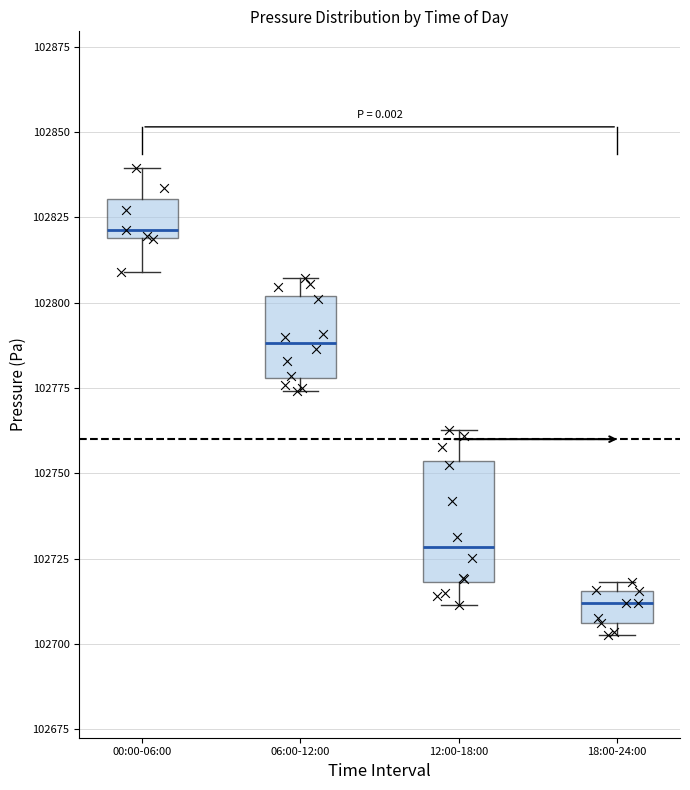

Reading left to right, transcribe this box plot: for each box, give where its median line is, the range the box spans, and where its two whiskers end, as read against the y-axis. The values are not printed on the chart, so give them approximately, as read against the axis.

00:00-06:00: median 102820 (just above the box's lower edge), box 102820 to 102830, whiskers 102810 to 102840
06:00-12:00: median 102790, box 102780 to 102800, whiskers 102775 to 102805
12:00-18:00: median 102730, box 102720 to 102755, whiskers 102710 to 102765
18:00-24:00: median 102710, box 102705 to 102715, whiskers 102705 (just below the box's lower edge) to 102720